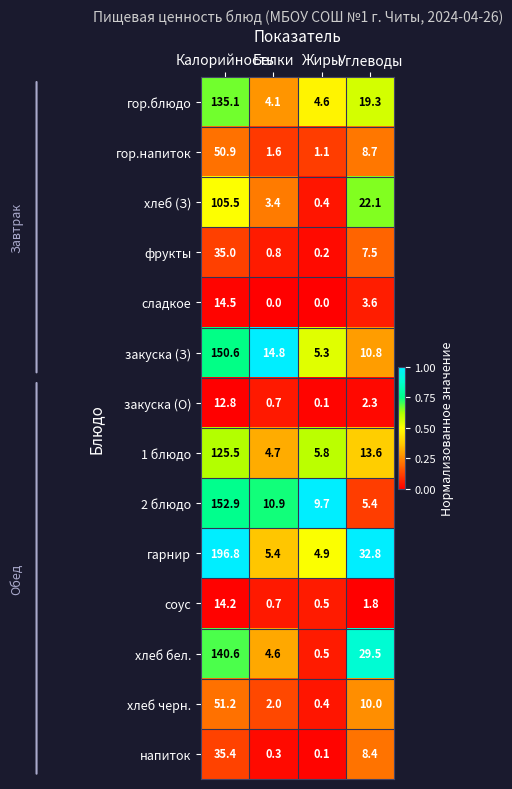

At how many categories does at least one series exceed 0?

4